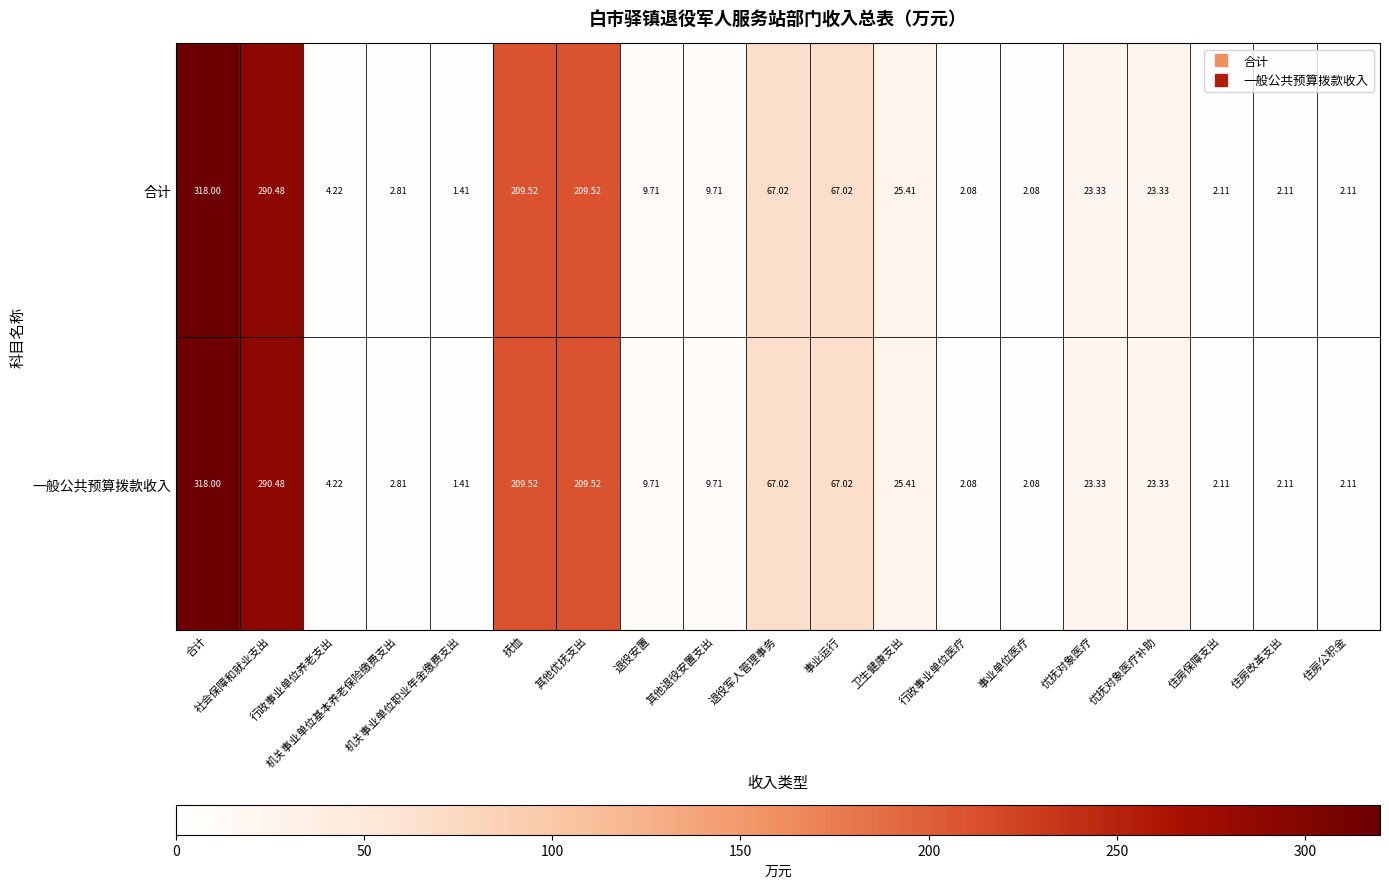

Where does the 合计 series first go above 9?

合计